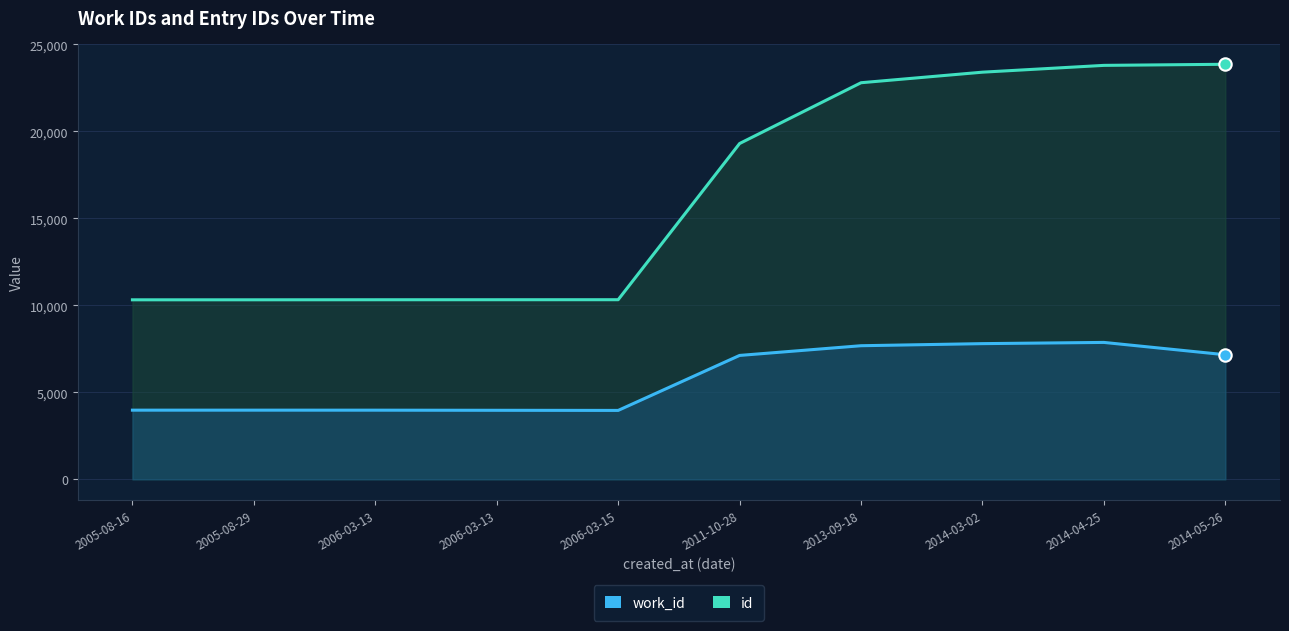

Which series reaches the maximum Y coordinate?

id